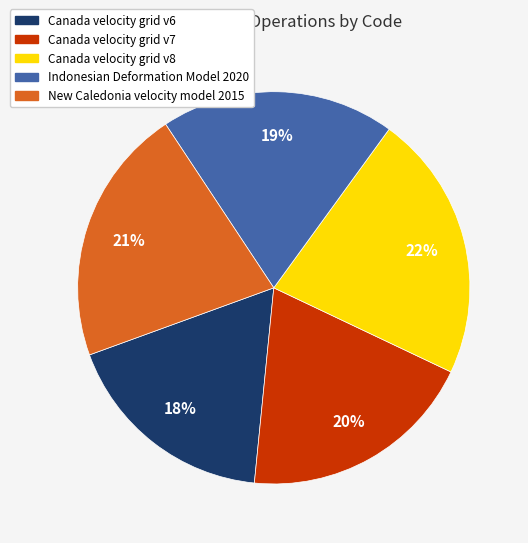

What is the smallest slice in the pie chart?

Canada velocity grid v6